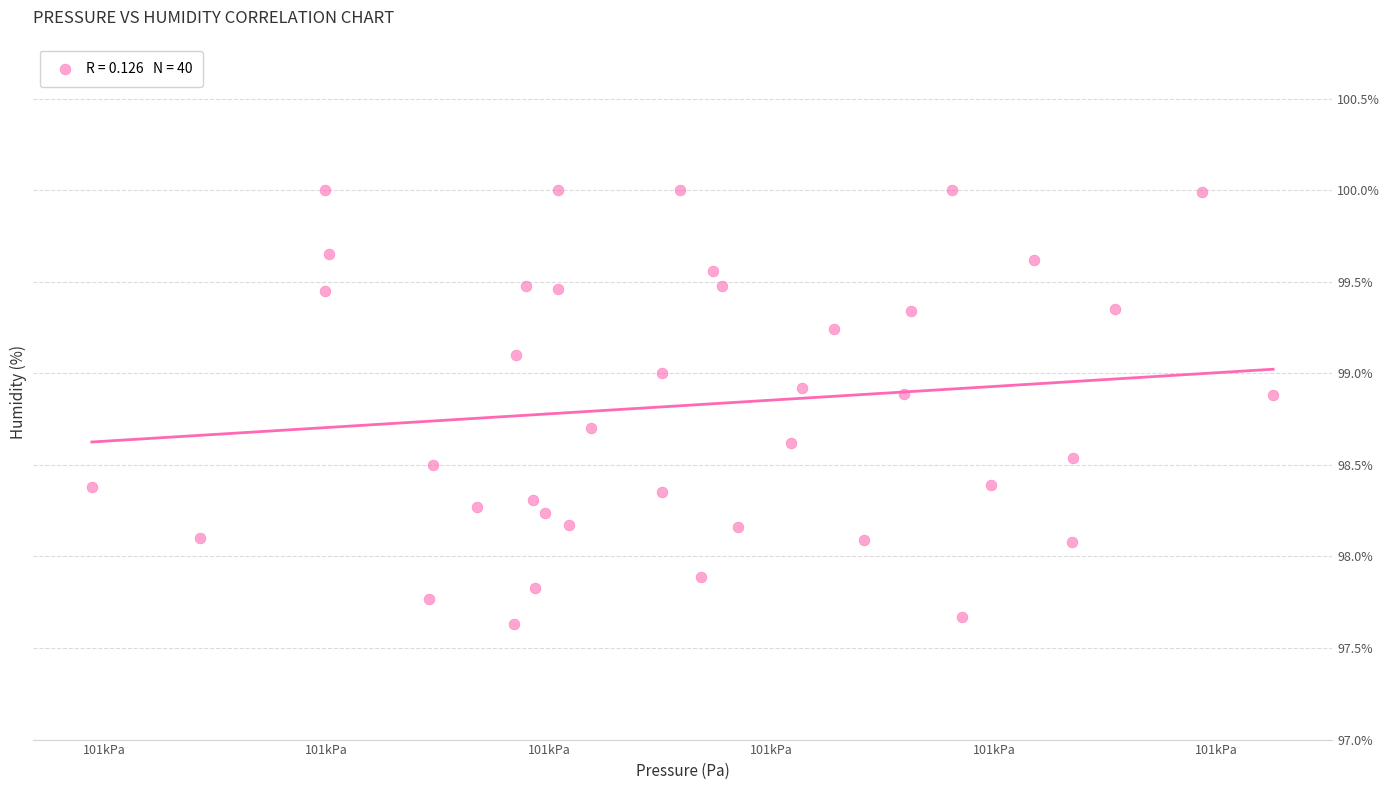

What is the range of Y values (max minus min)?

2.4